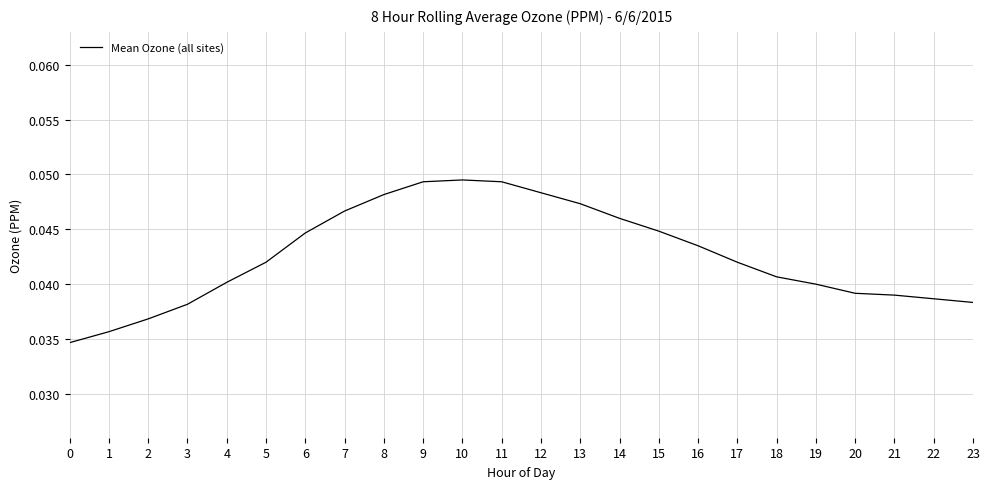

Between 19 and 14, which is larger?

14